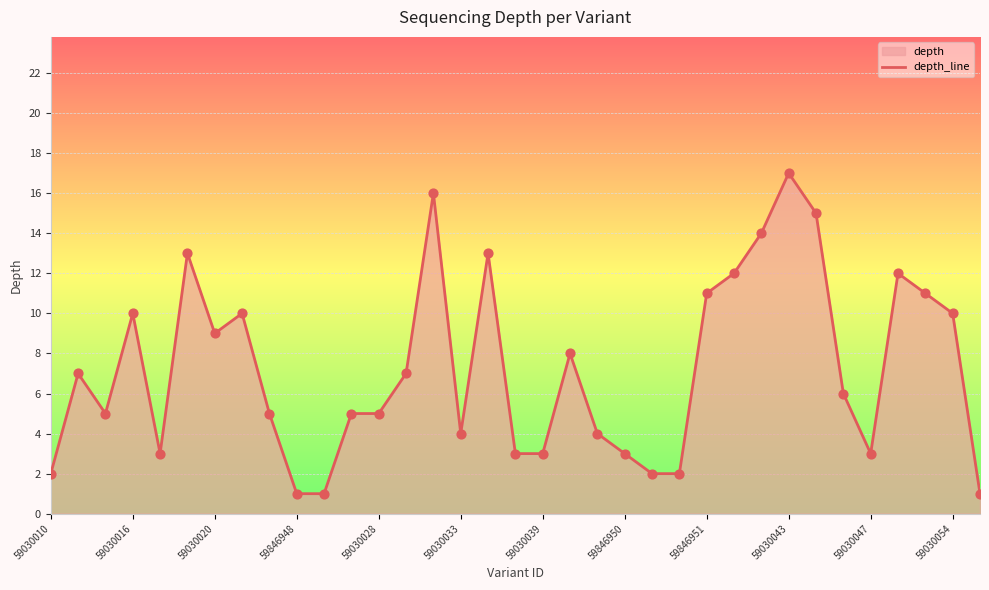

Which label corresponds to the largest value in the chart?

59030043